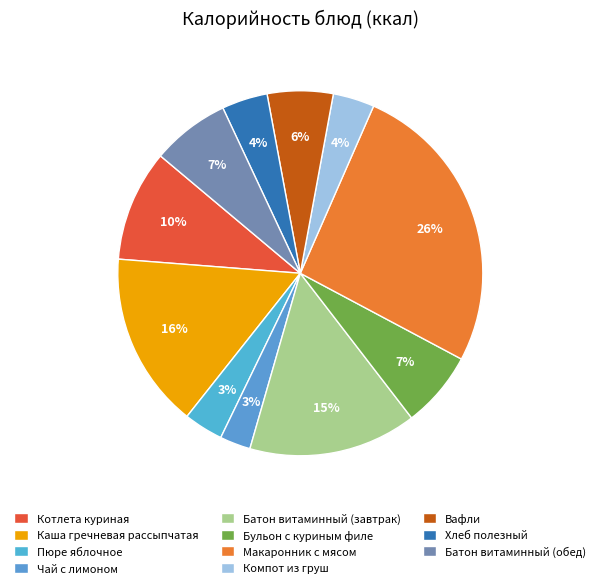

What percentage is the Хлеб полезный slice, to the nearest percent?

4%